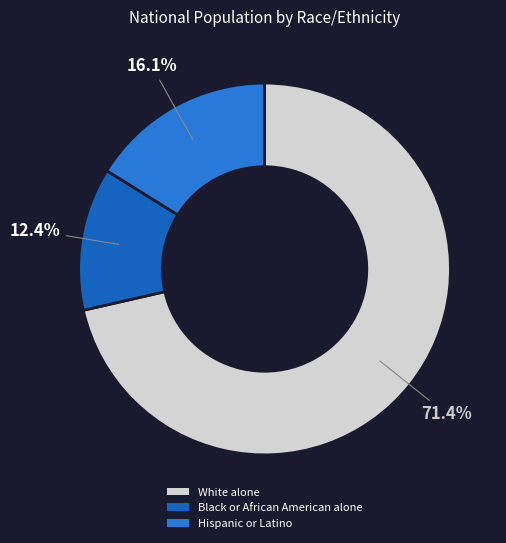

What percentage is NOT represented by Hispanic or Latino?

83.9%